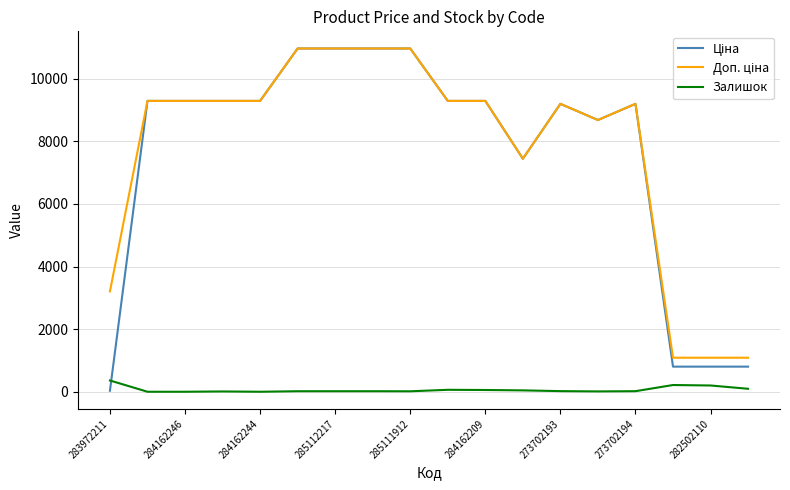

What is the maximum value shown in the chart?

10964.4